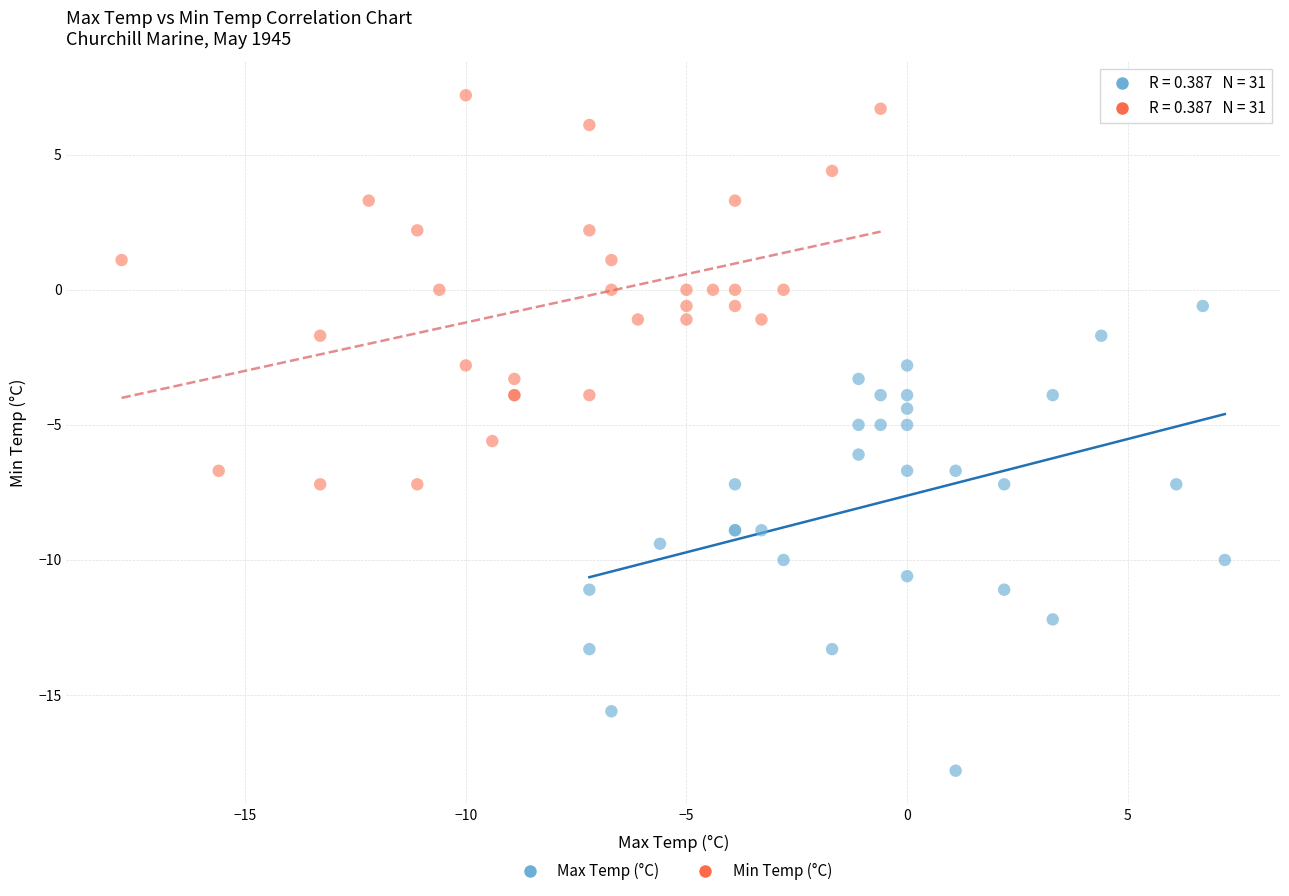

Which series reaches the maximum Y coordinate?

Min Temp (°C)